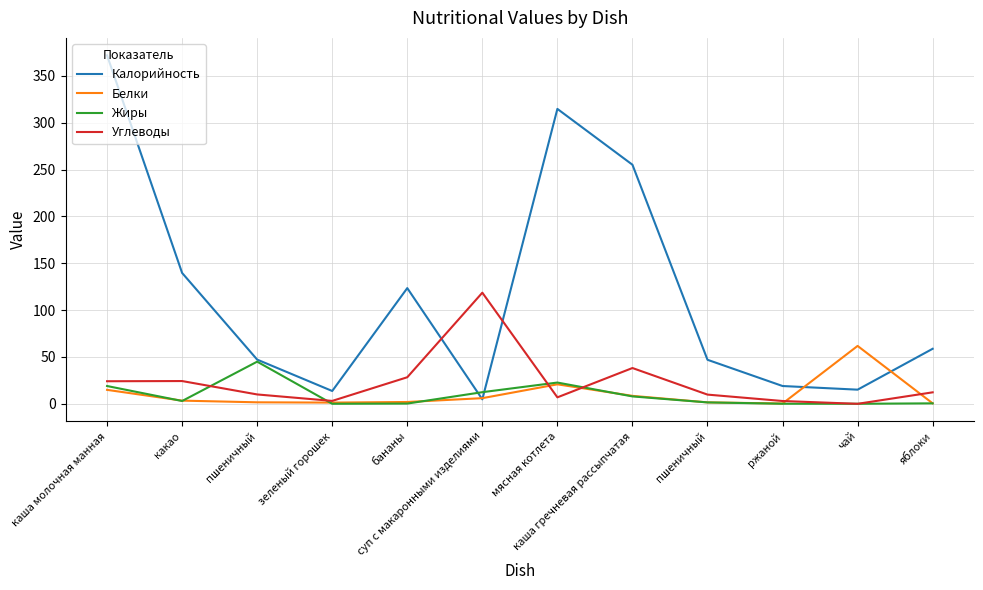

Is this an area chart (filled region under the line)?

No